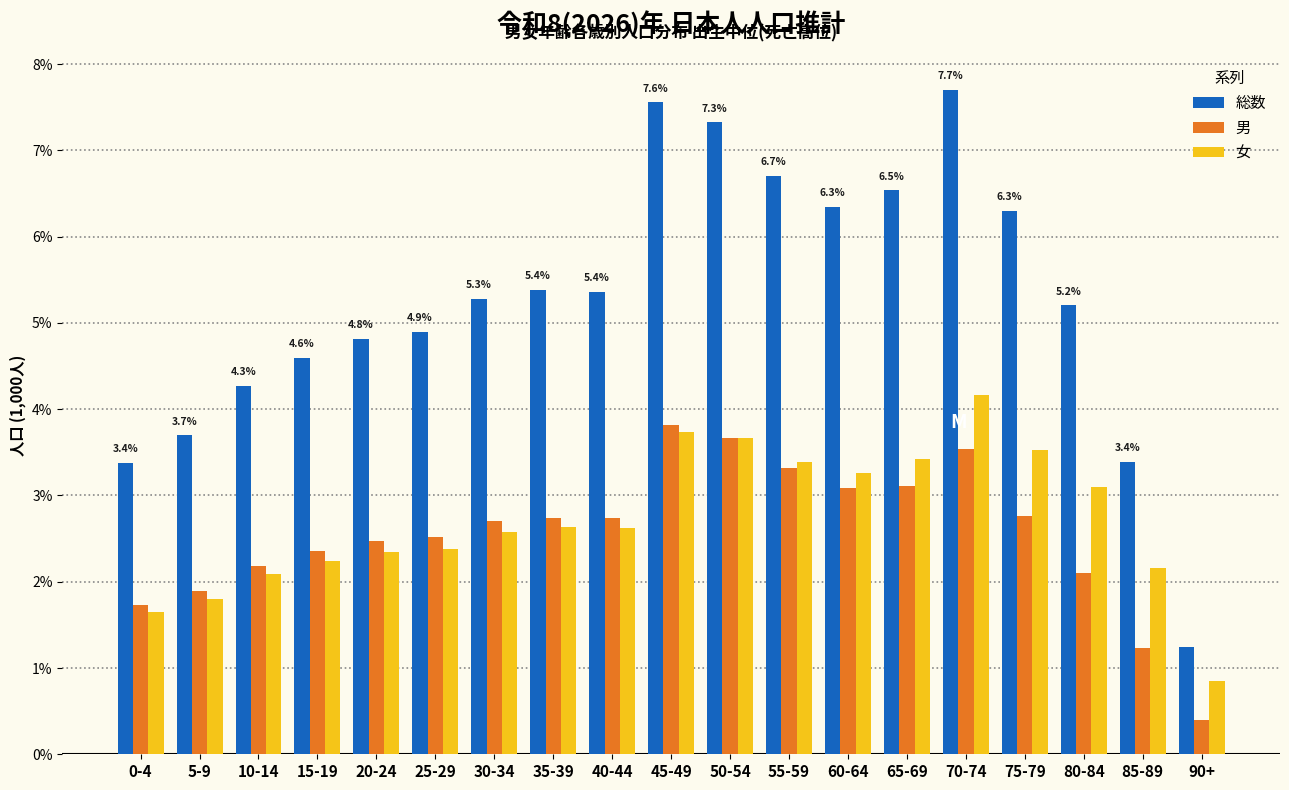

At how many categories does at least one series exceed 1?

19